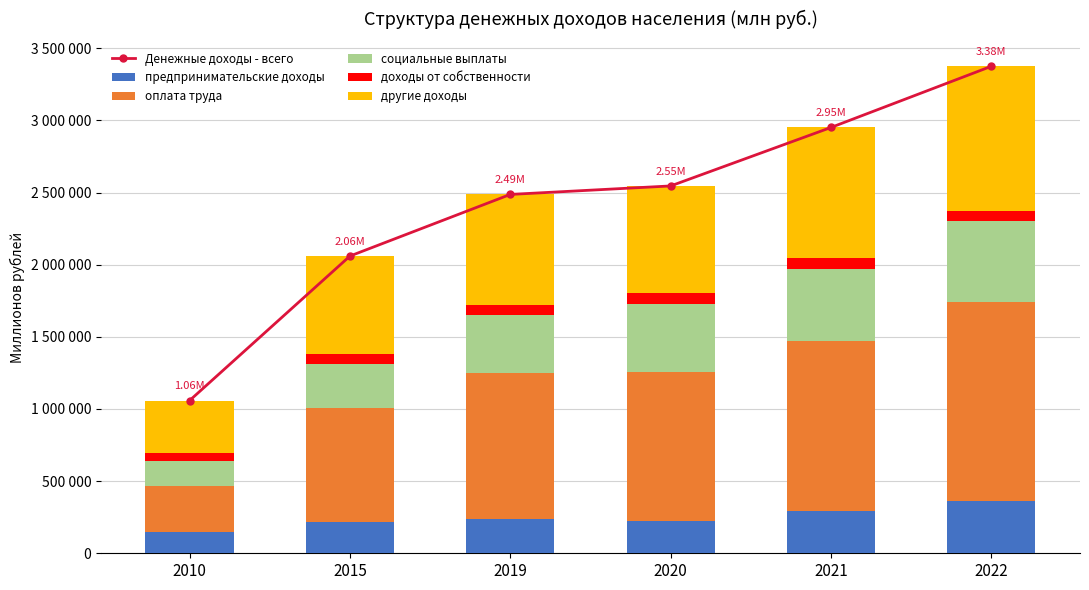

Between 2020 and 2010, which is larger?

2020